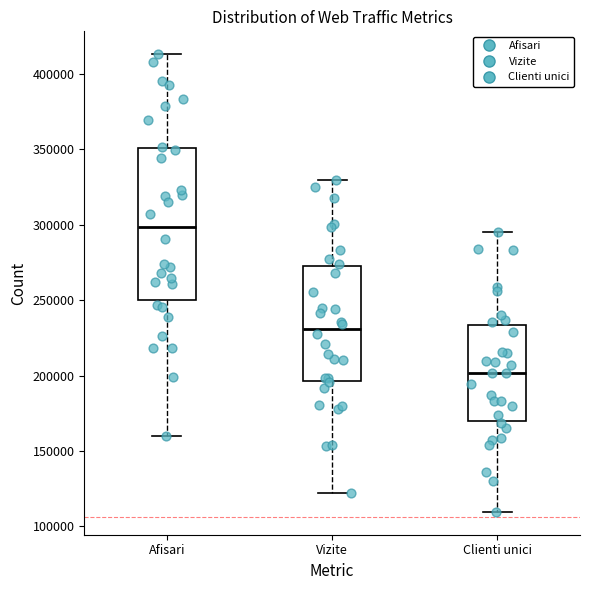

Which box has the highest median line?

Afisari